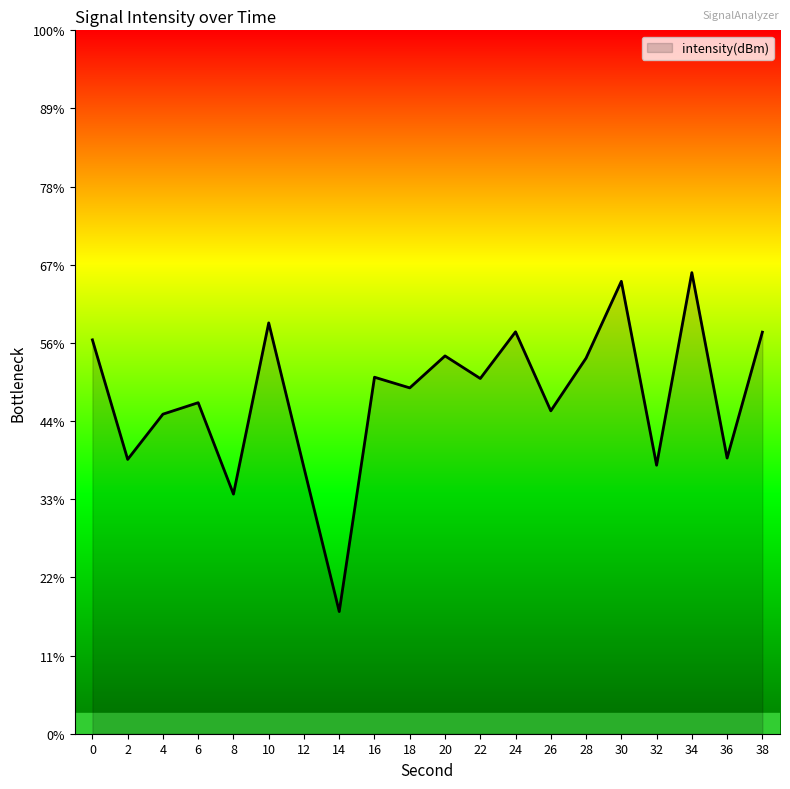

Does the chart have visible grid lines?

No